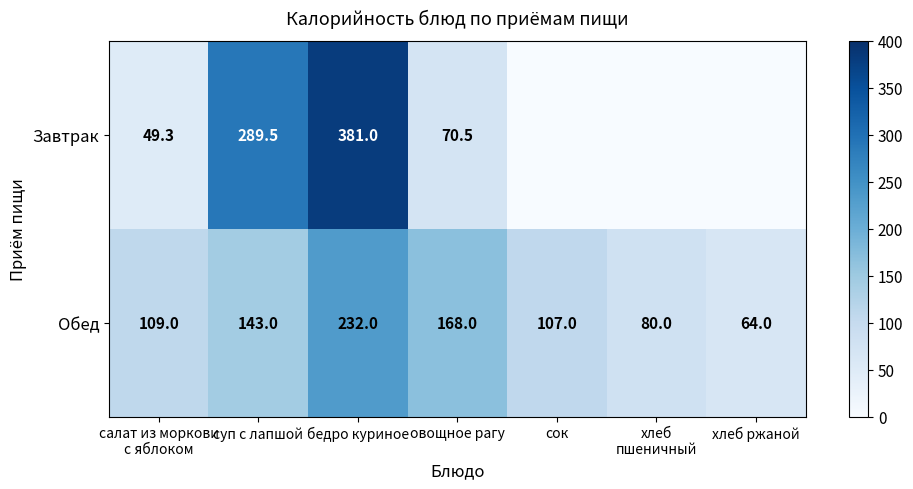

Count the number of data series in this chart.

2